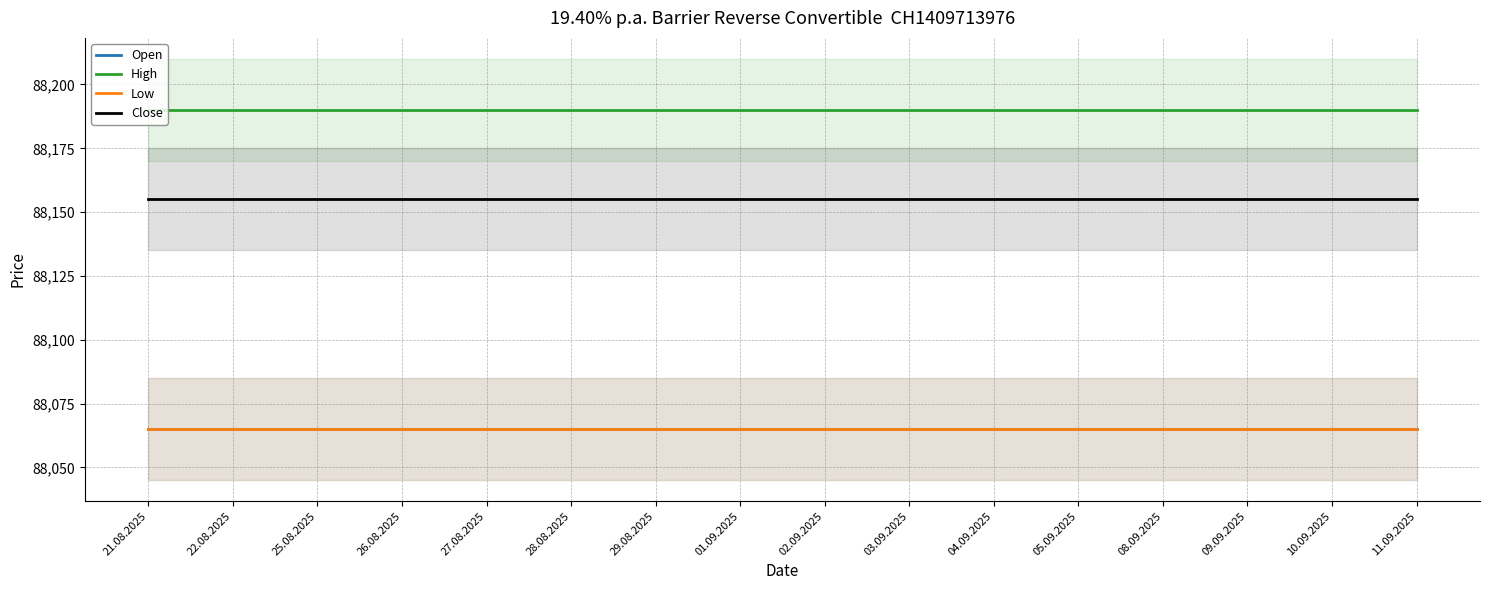

Which series has the widest spread of values?

Open